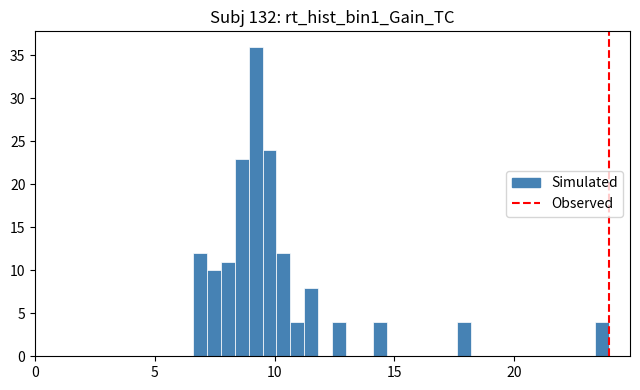

Around what value on the x-axis is the tallest bar? Give the approximate position of its centre, as read against the axis.

9.0